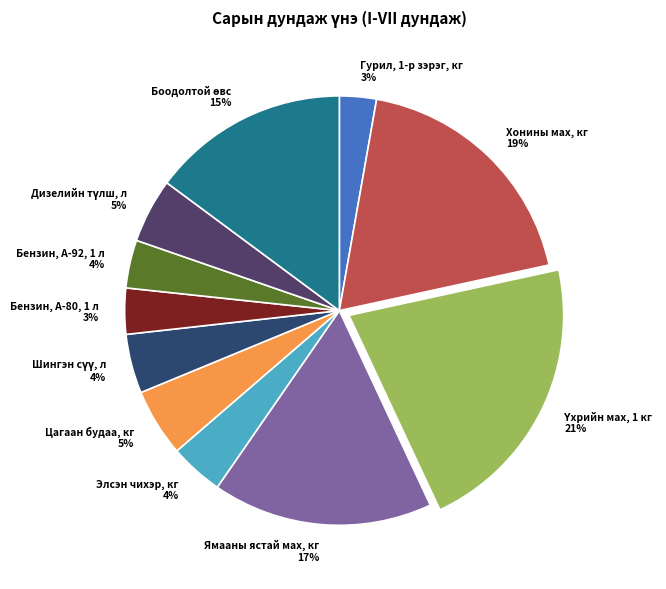

Is there a majority slice in this chart?

No